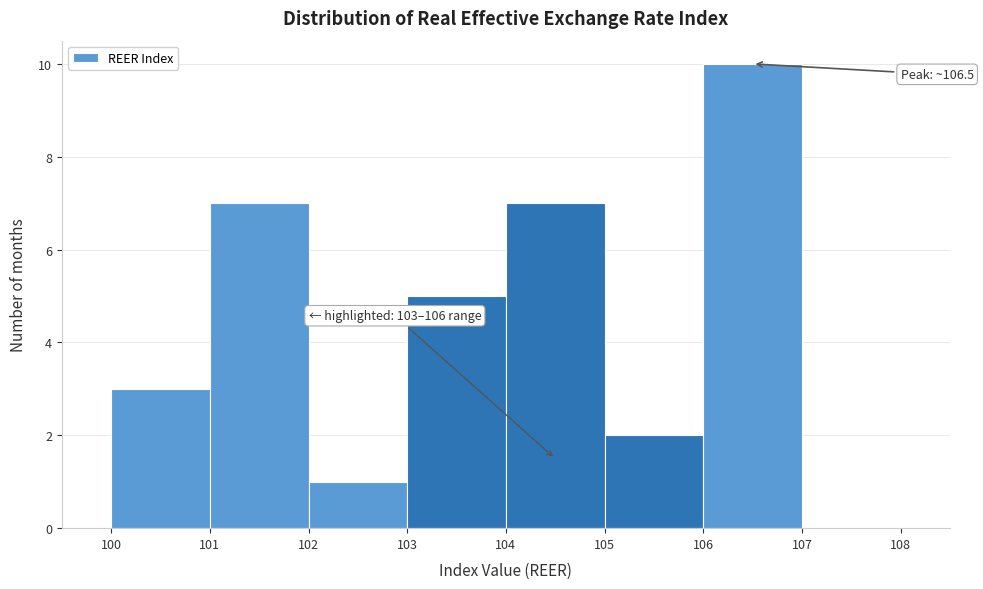

Which range on the x-axis has the tallest bar?

106 to 107